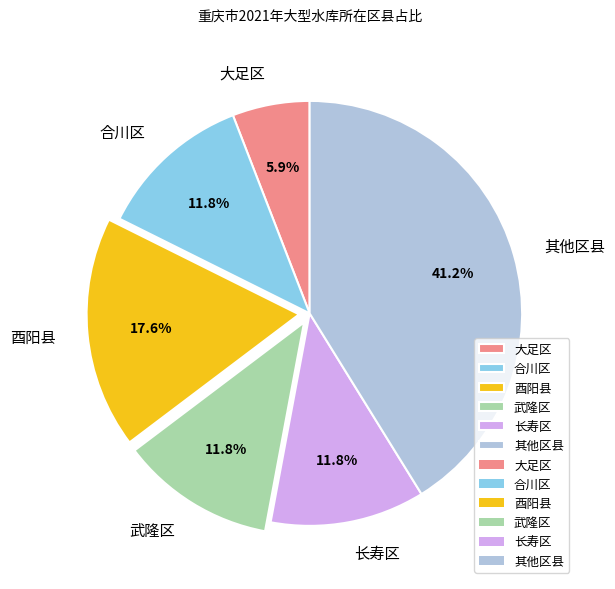

Does 武隆区 represent more than half of the total?

No